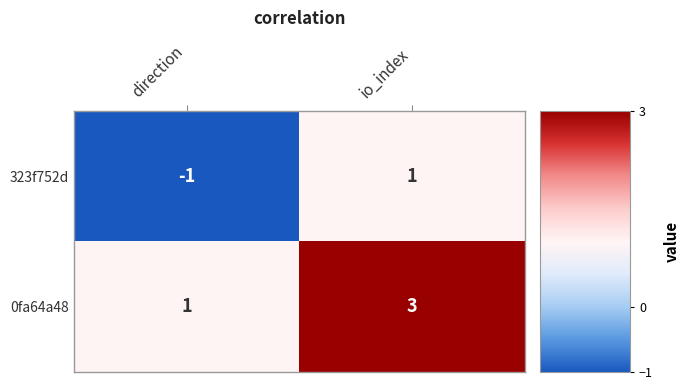

The 0fa64a48 series shows 1 at direction. True or false?

True